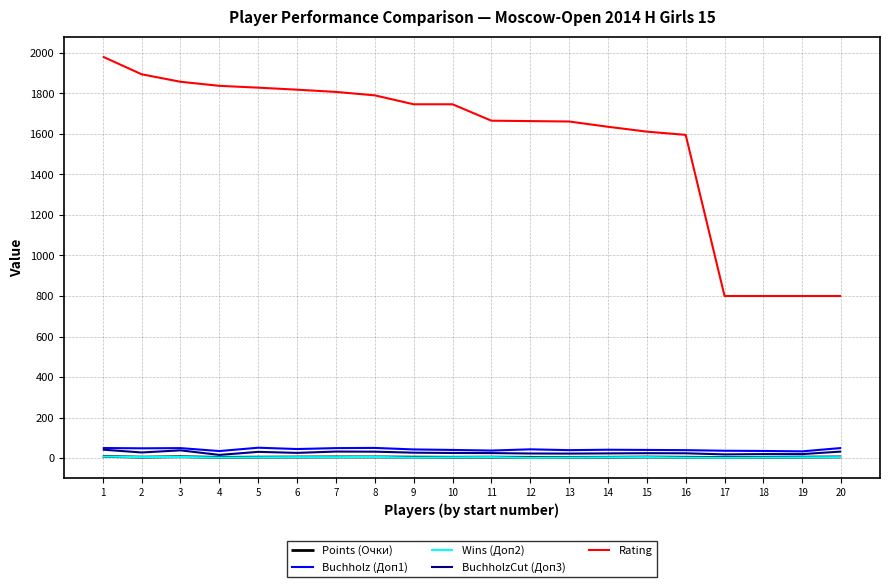

The Rating series shows 407.2 at 1. True or false?

False